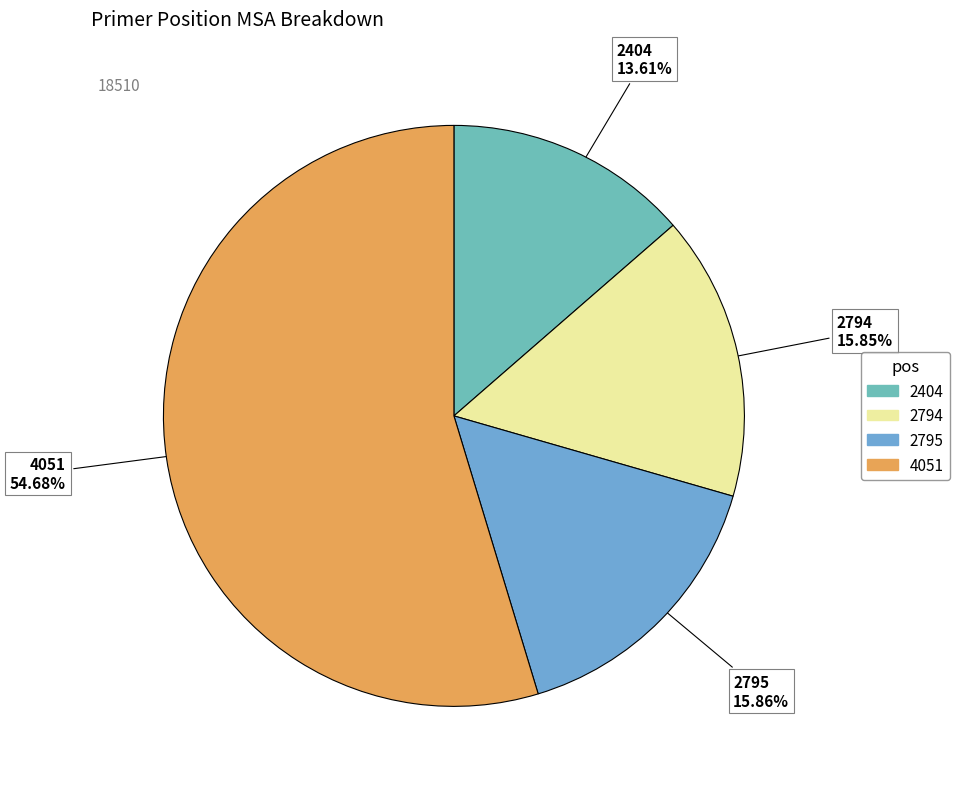

How many segments does this pie chart have?

4